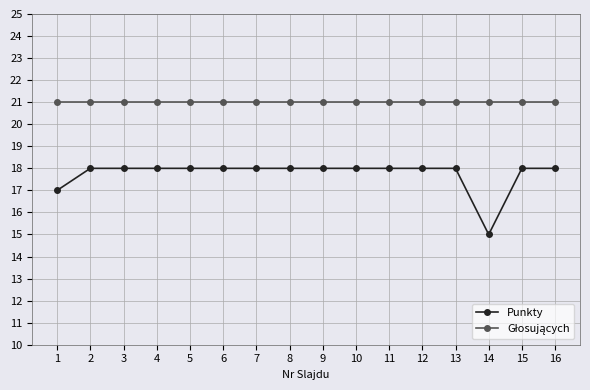

Which series has the largest range (max minus min)?

Punkty